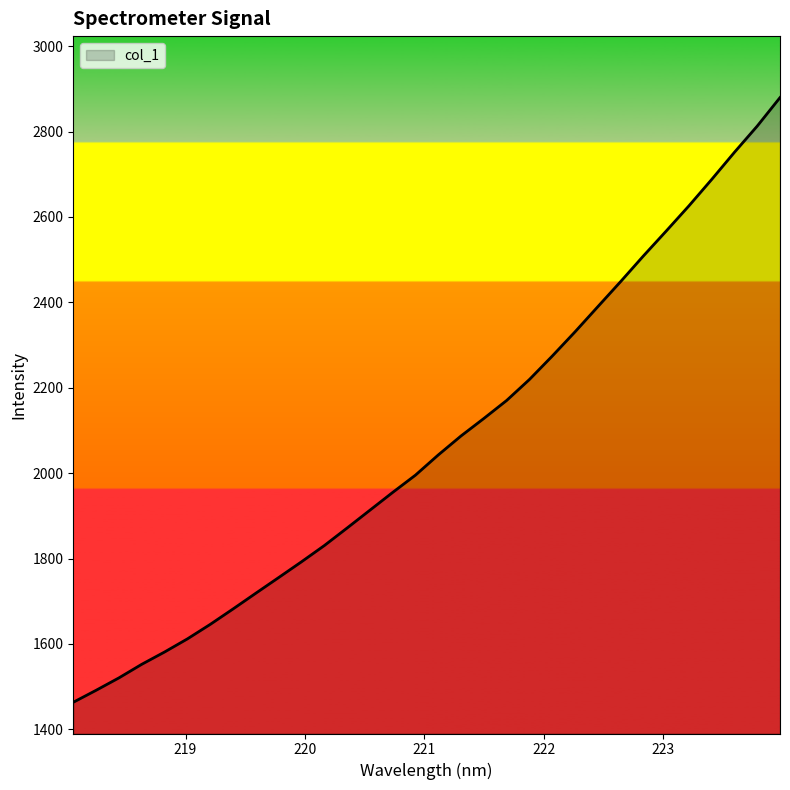

How many distinct data groups are displayed?

1